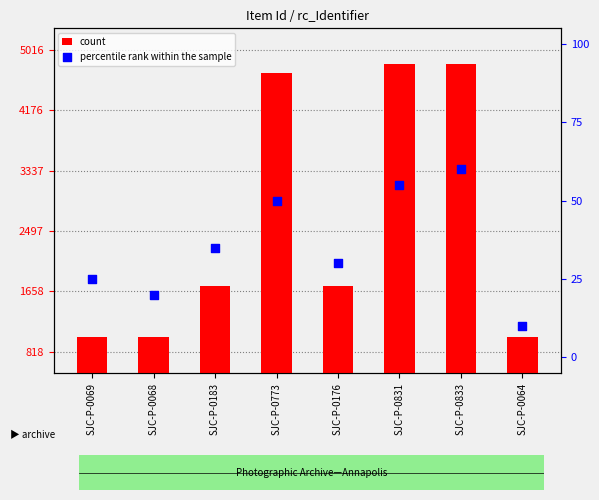

Is the value of percentile rank within the sample at SJC-P-0773 greater than the value of count at SJC-P-0068?

No